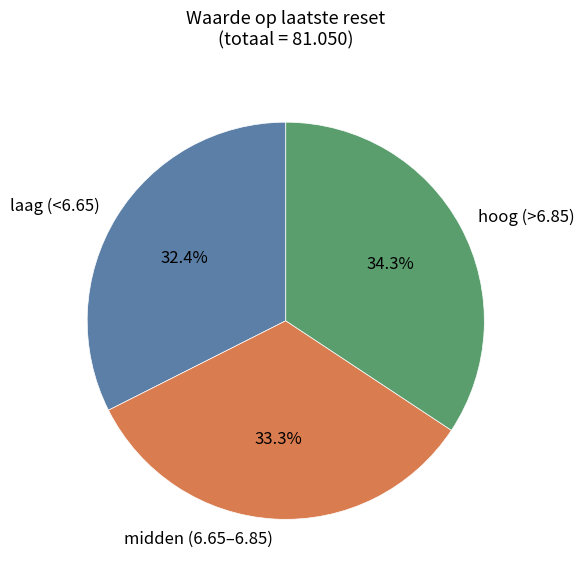

Does midden (6.65–6.85) represent more than half of the total?

No